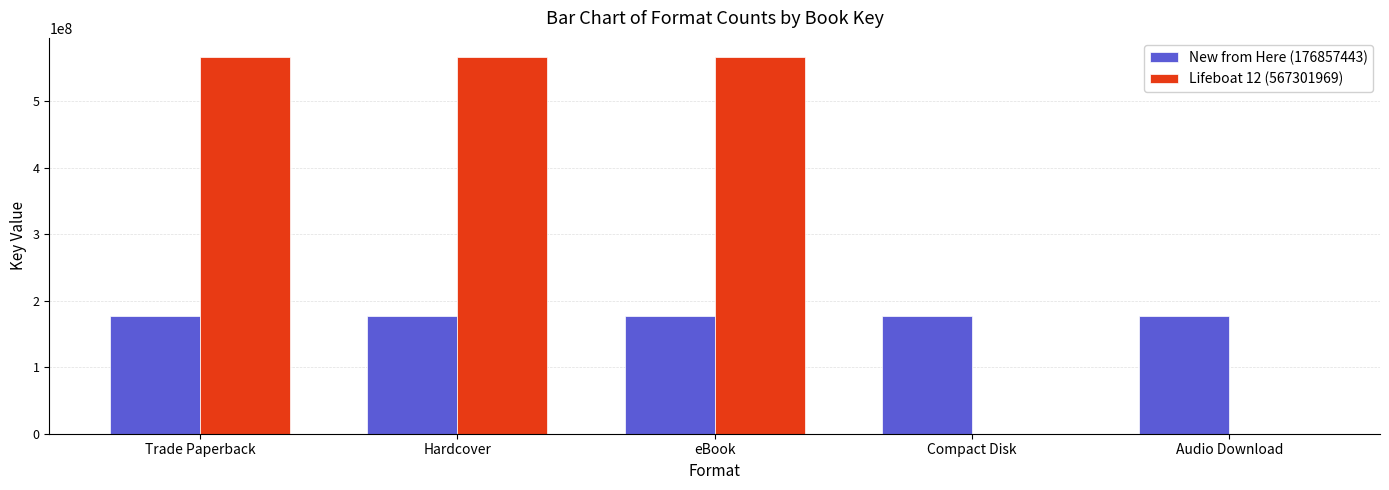

True or false: New from Here (176857443) has a value of 176857443 at eBook.

True